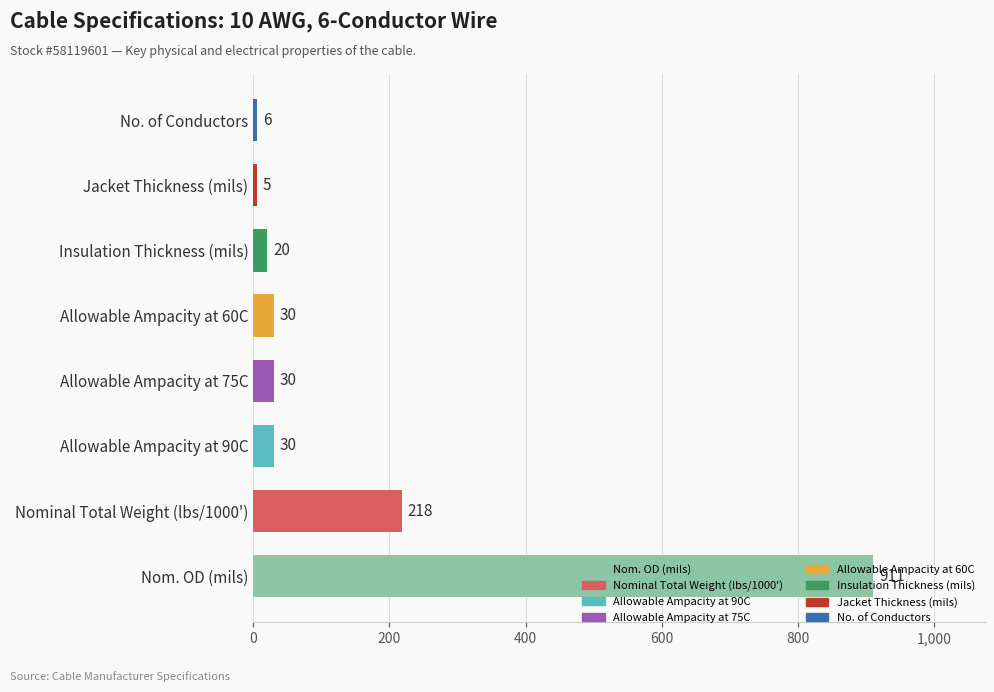

What is the difference between the maximum and second lowest values?

905